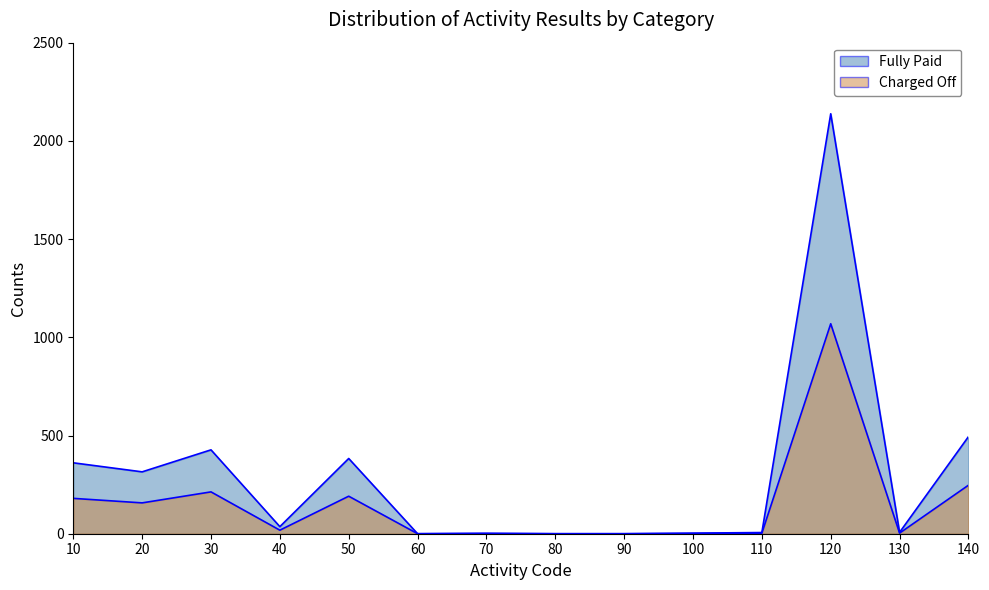

What are all the series names shown in the legend?

Fully Paid, Charged Off